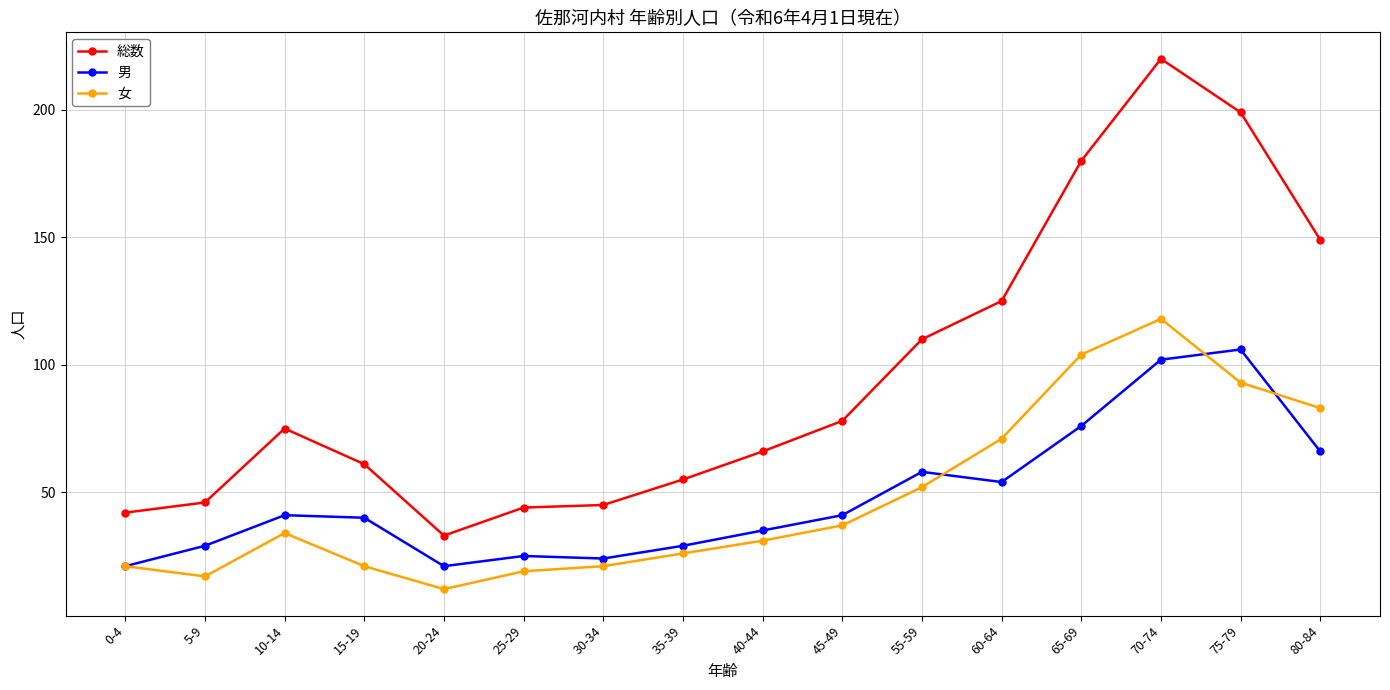

What is the difference between the 男 values at 30-34 and 65-69?

52